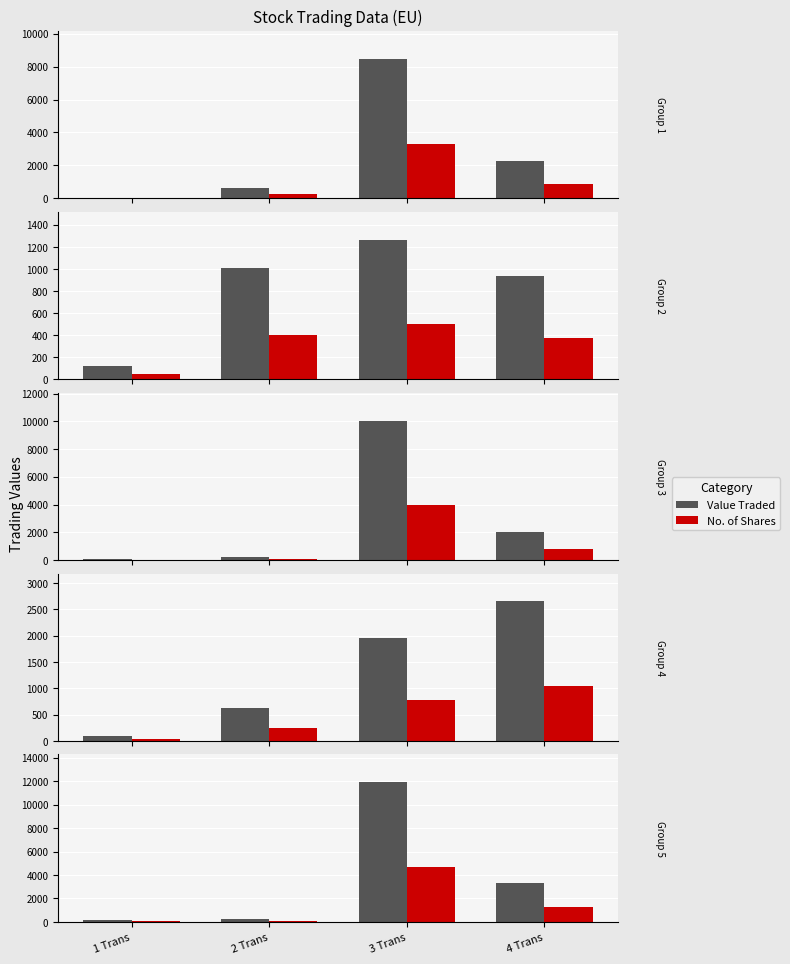

At which category is the sum across all series the highest?

3 Trans